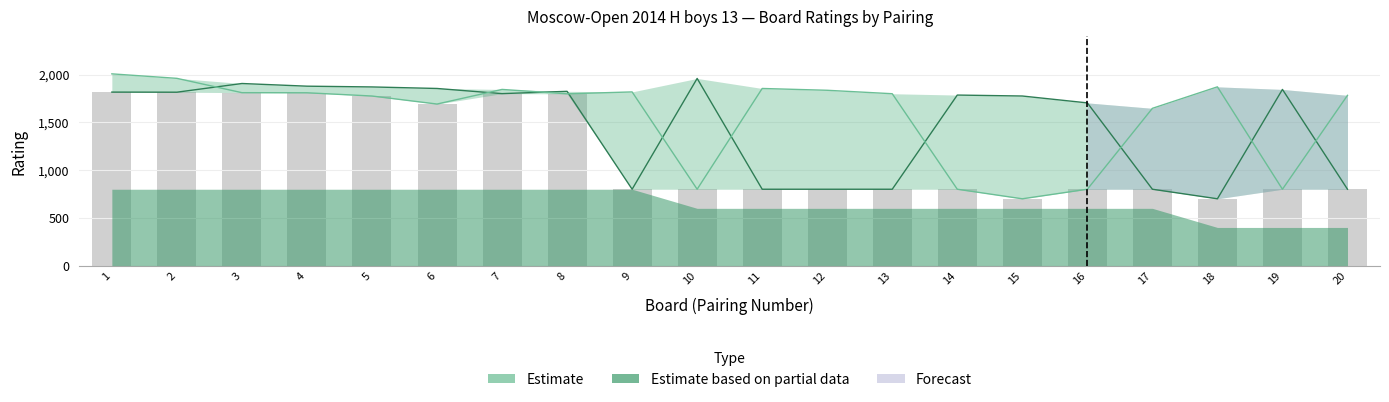

The Rating_White series shows 1825 at 8. True or false?

True